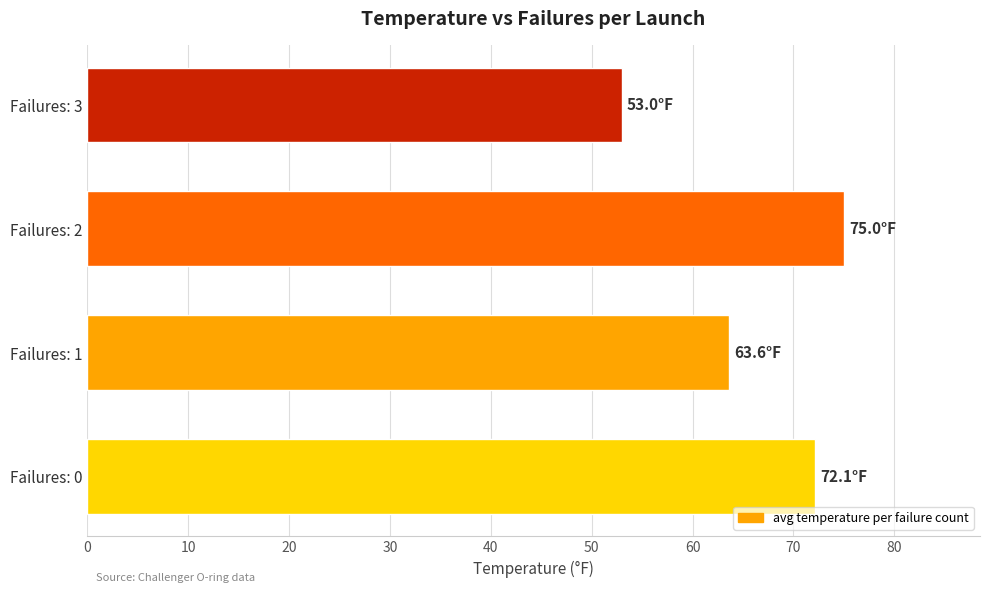

What is the difference between the second highest and minimum values?

19.1